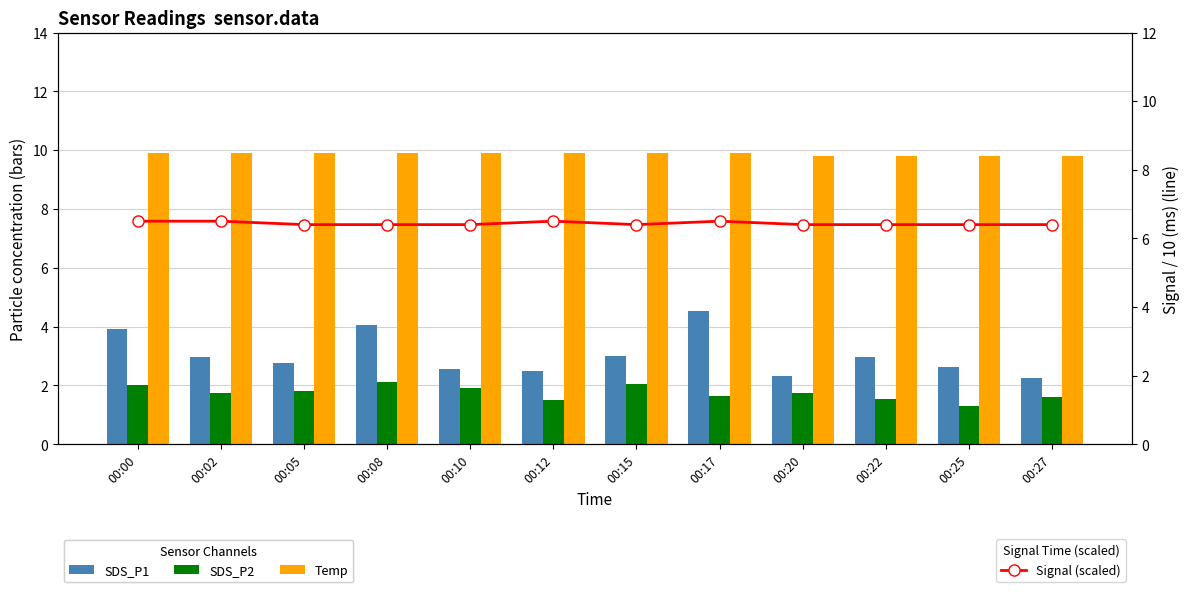

At which label does SDS_P1 reach its minimum?

00:27